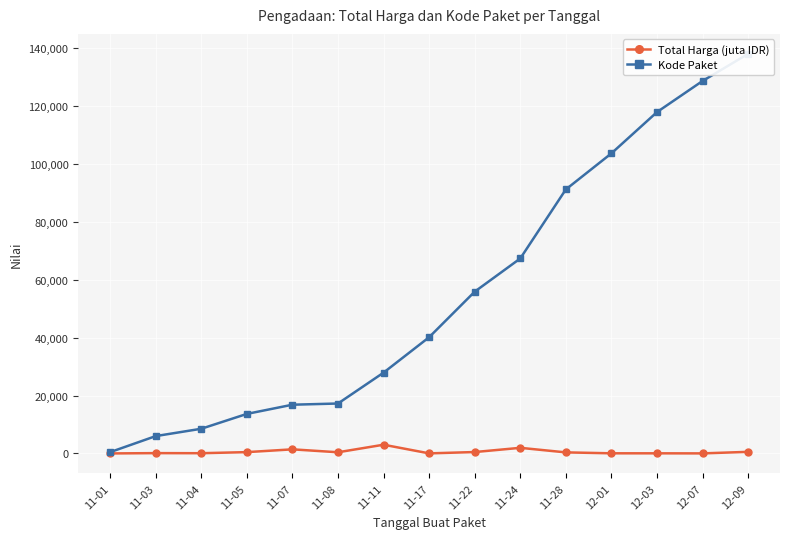

The value of Kode Paket at 11-04 is 8530.0. True or false?

True